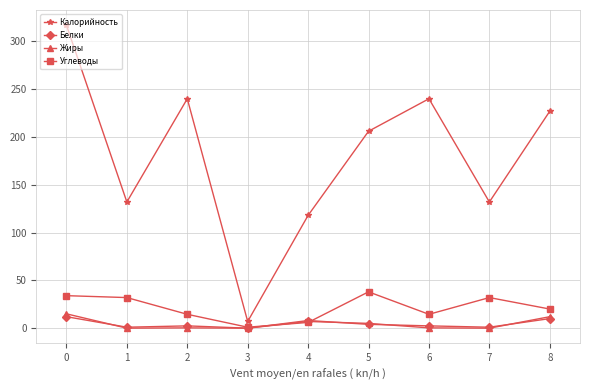

Which series has the largest range (max minus min)?

Калорийность